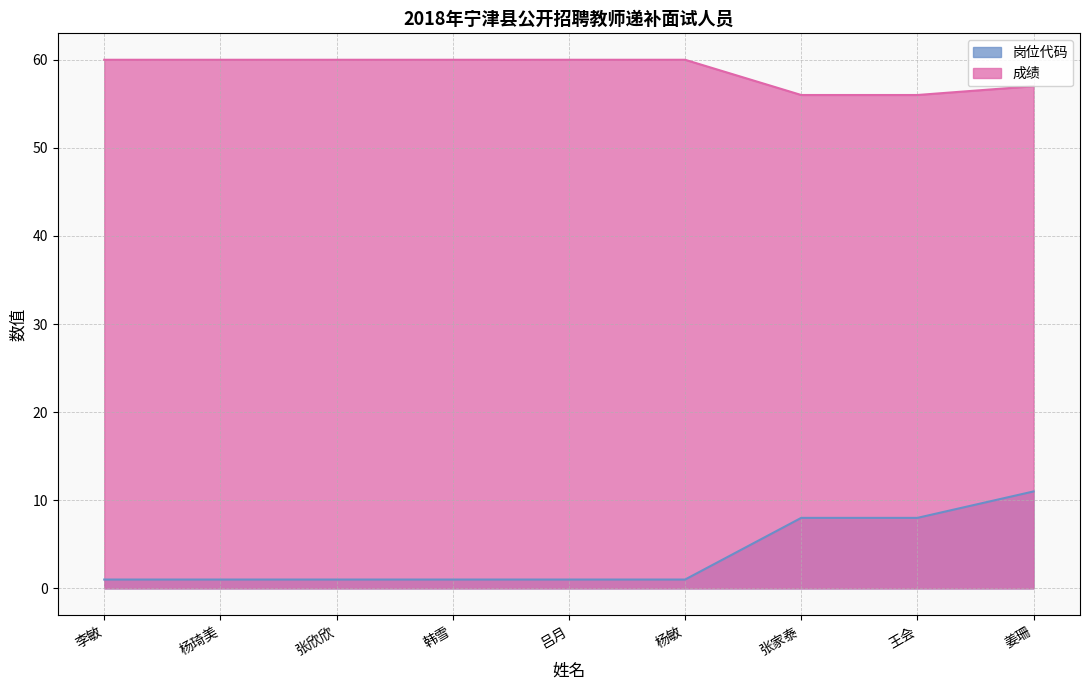

List the labels in order of 成绩 value, smallest first.

张家泰, 王会, 姜珊, 李敏, 杨琦美, 张欣欣, 韩雪, 吕月, 杨敏